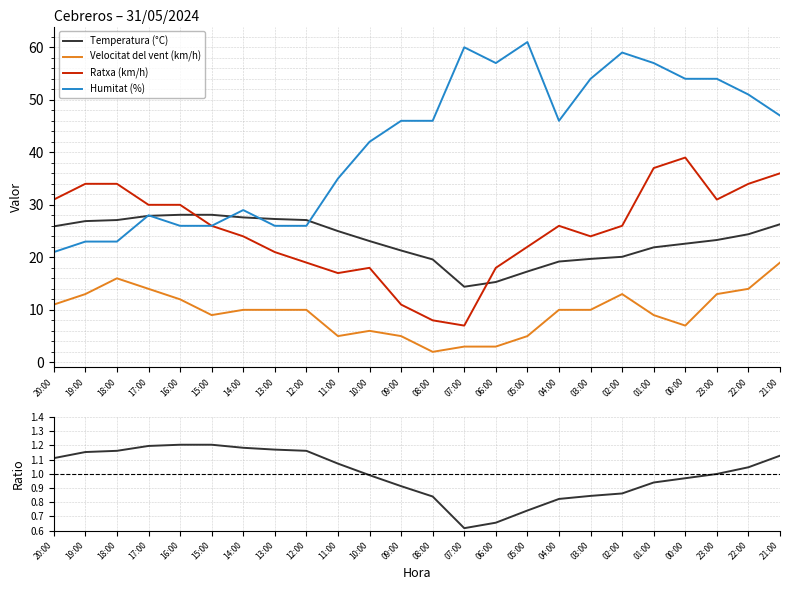

True or false: Temperatura (°C) has a value of 0.8 at 08:00.

True